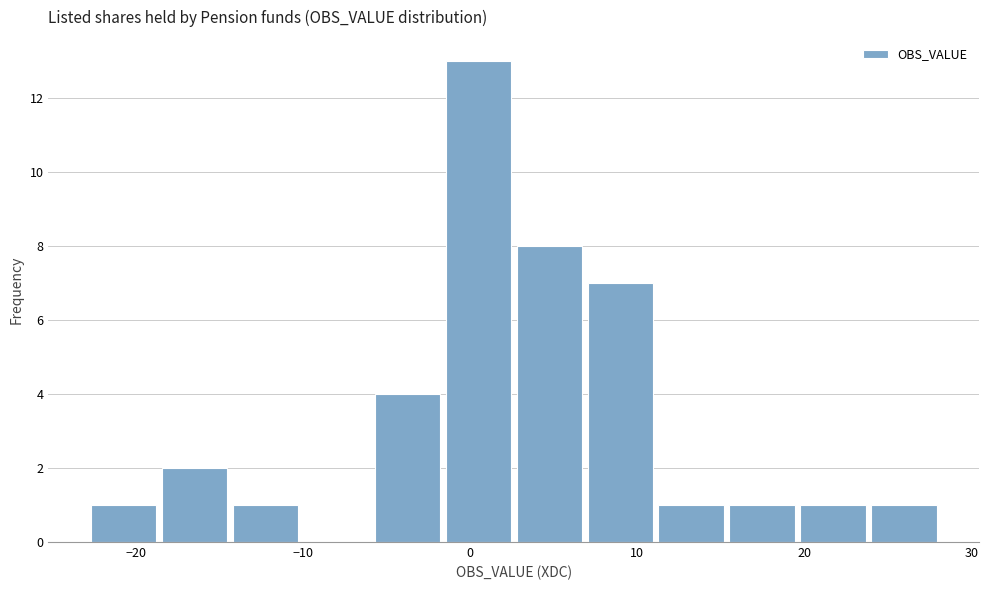

What is the height of the bar covering 15 to 20 on the x-axis? Neither the bar edges nor the heights are printed on the chart, so give them approximately, as read against the axes.

1